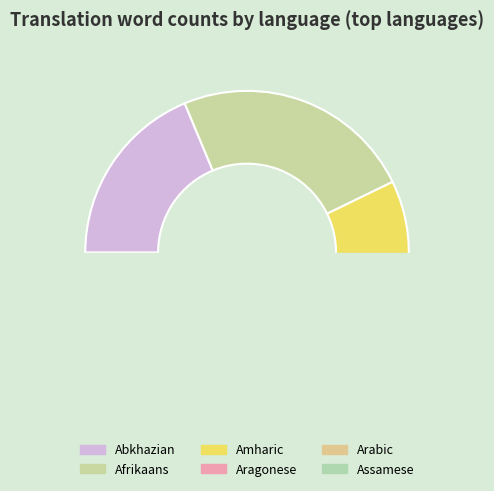

The Aragonese slice represents 1% of the pie. True or false?

True